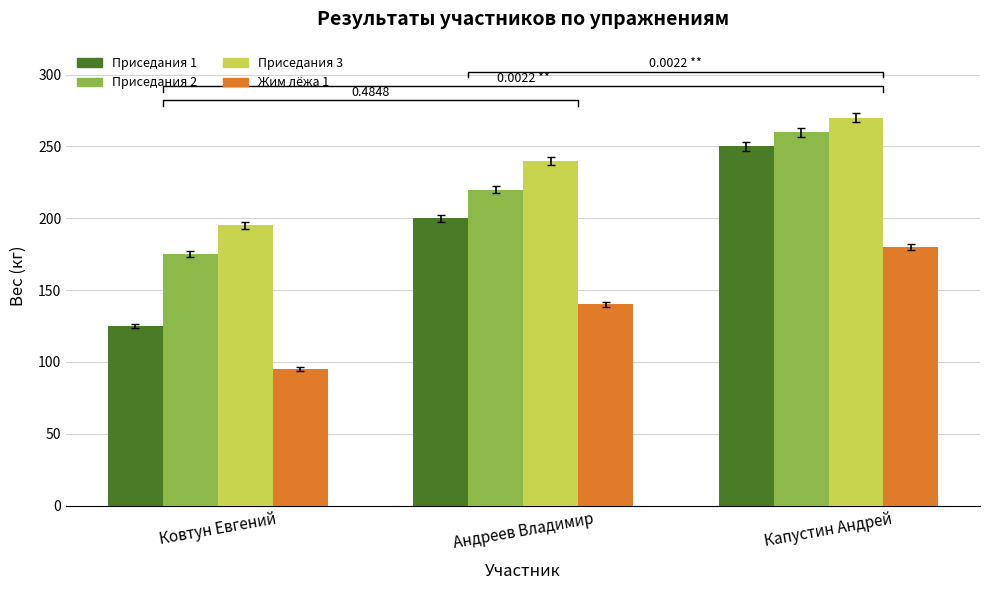

Reading left to right, transcribe all the data shown in this chart.

Приседания 1: 125	200	250
Приседания 2: 175	220	260
Приседания 3: 195	240	270
Жим лёжа 1: 95	140	180